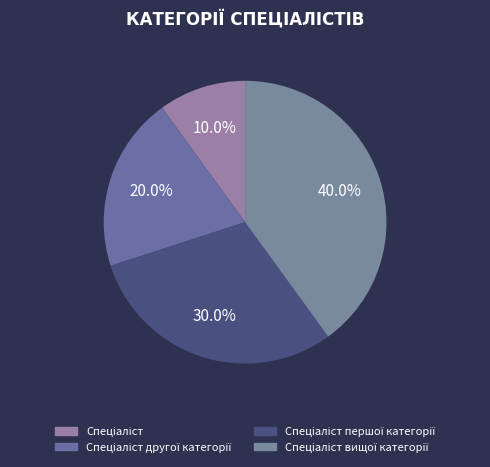

To the nearest percent, what is the average slice percentage?

25%